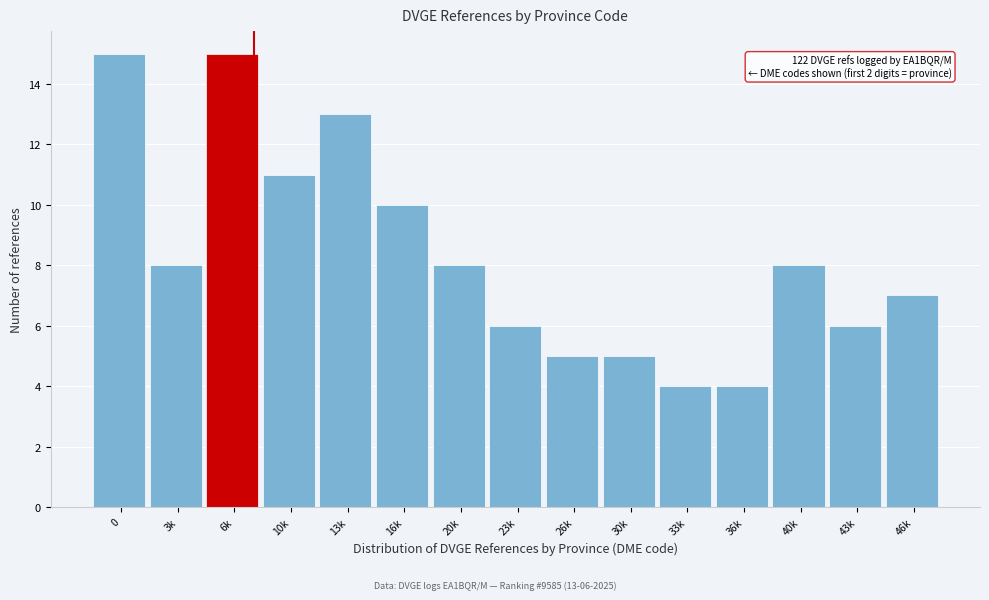

Reading left to right, extract all data points from this chart.

0=15	3k=8	6k=15	10k=11	13k=13	16k=10	20k=8	23k=6	26k=5	30k=5	33k=4	36k=4	40k=8	43k=6	46k=7